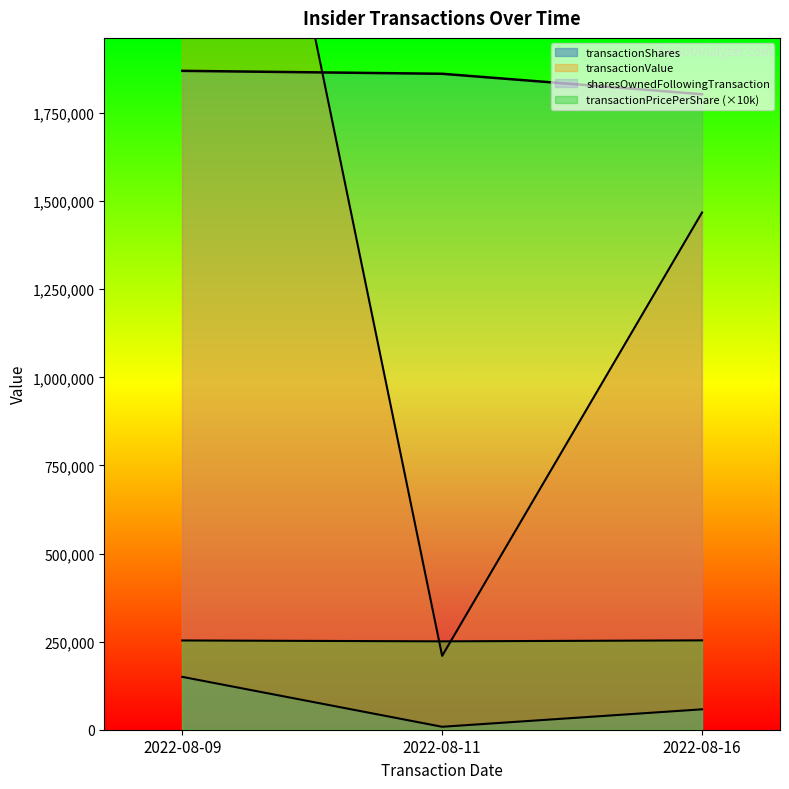

At which label is transactionPricePerShare closest to 252158?

2022-08-09